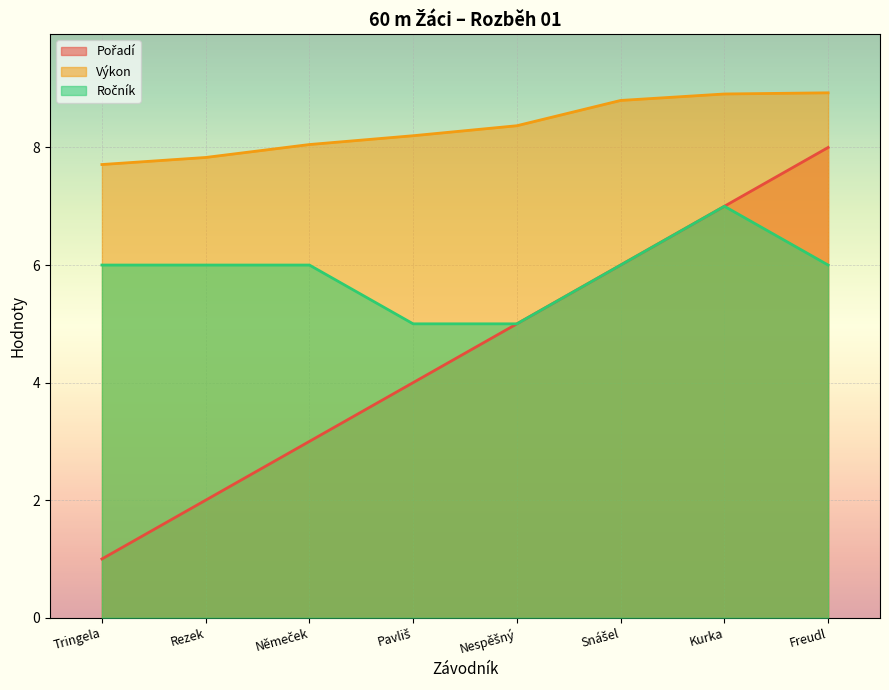

Which has a higher value, Kurka or Rezek?

Kurka